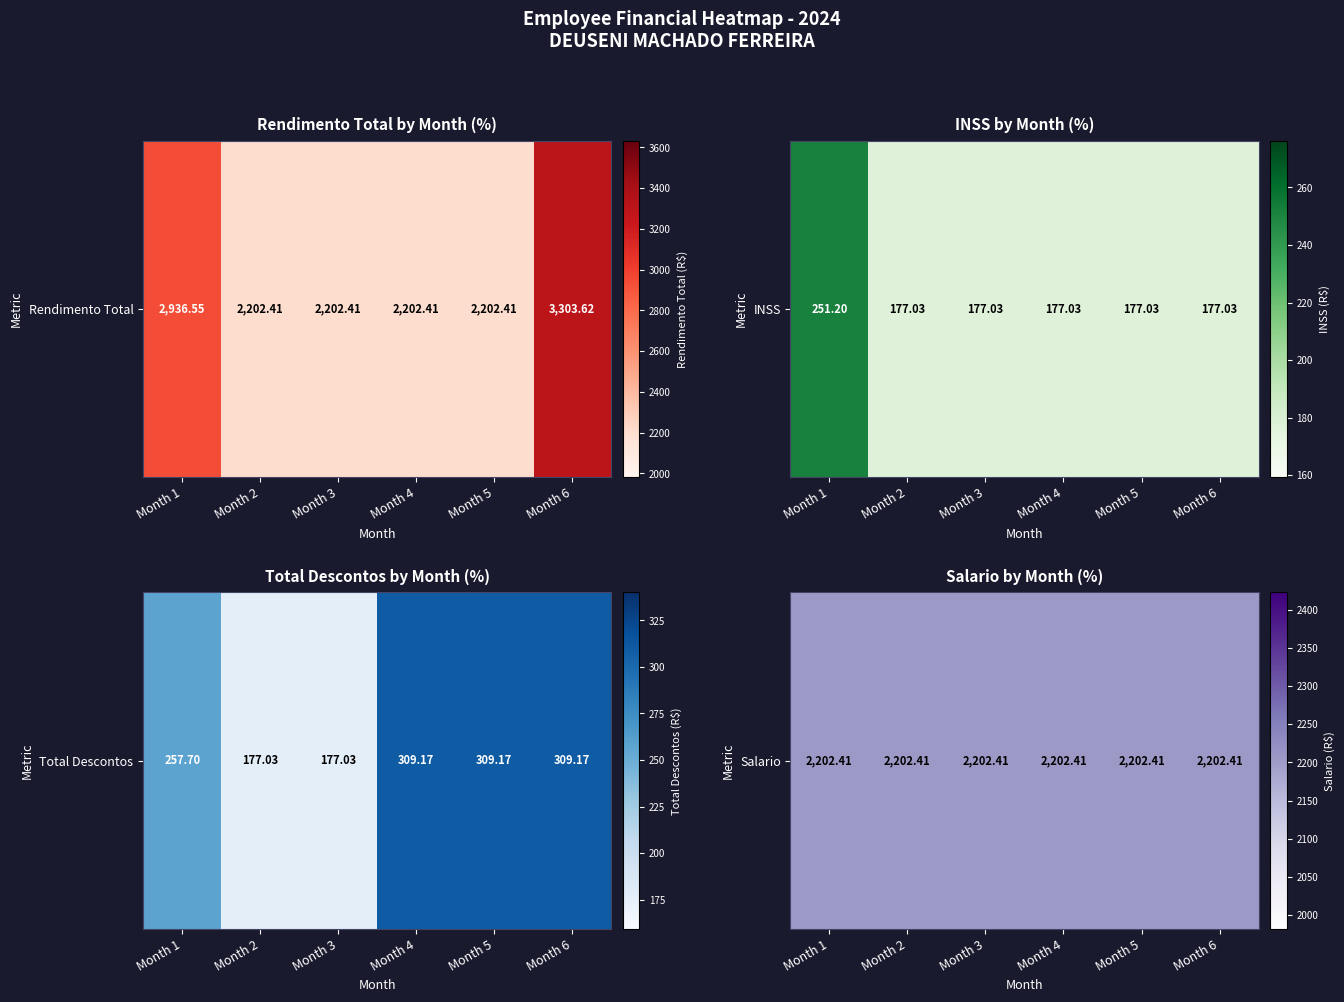

The total_descontos series shows 309.2 at Month 4. True or false?

True